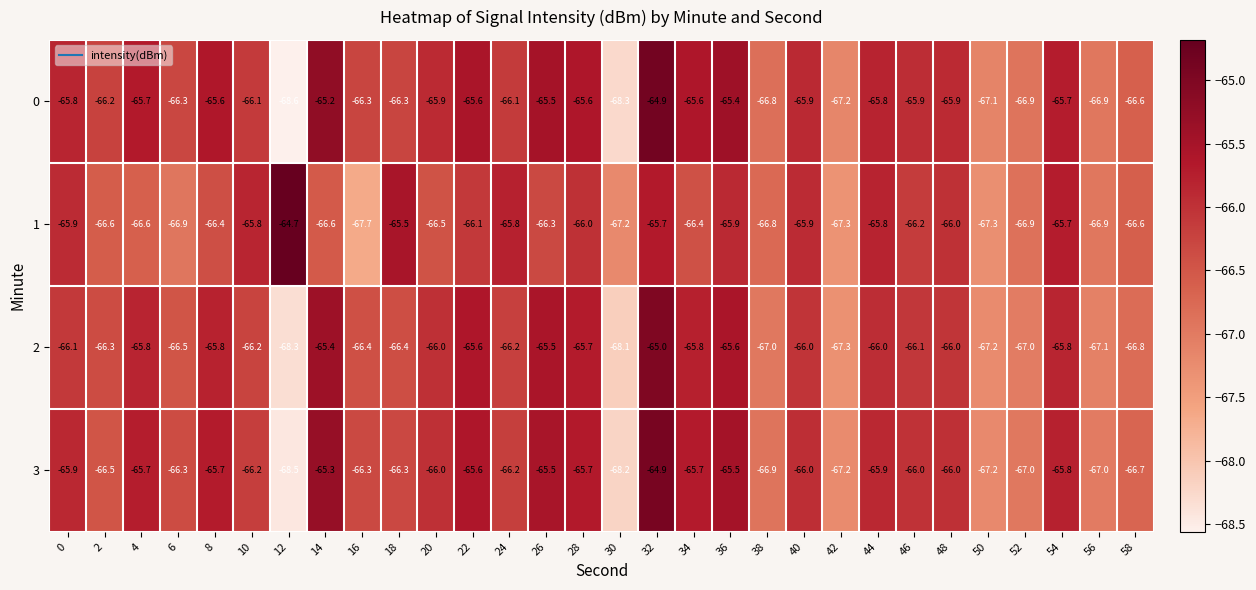

Which series changed the most between 8 and 28?

1